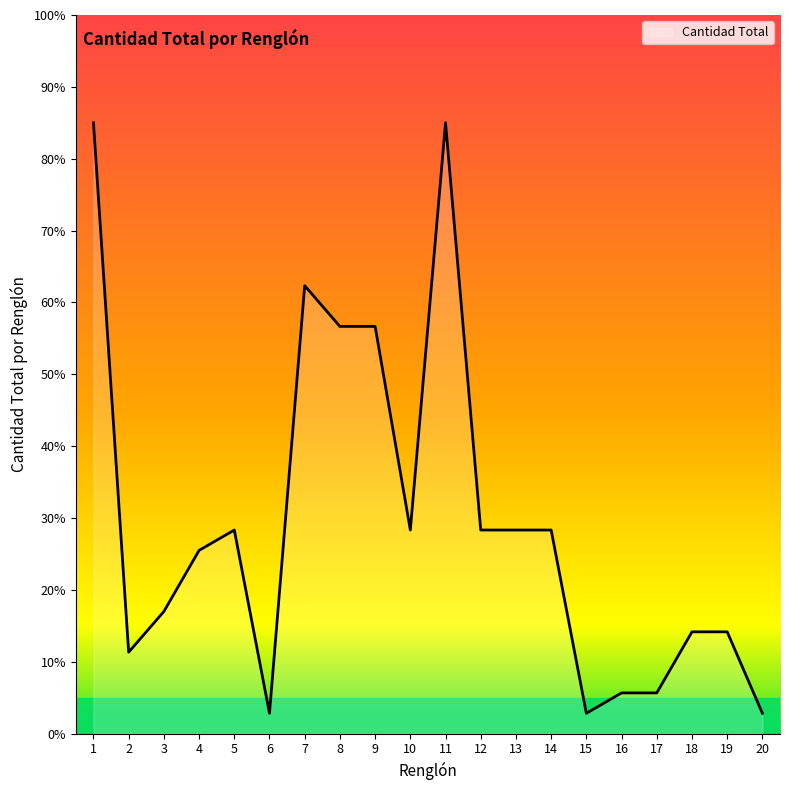

Reading left to right, what are all the values shown in this chart?

85.0	11.3	17.0	25.5	28.3	2.8	62.3	56.7	56.7	28.3	85.0	28.3	28.3	28.3	2.8	5.7	5.7	14.2	14.2	2.8